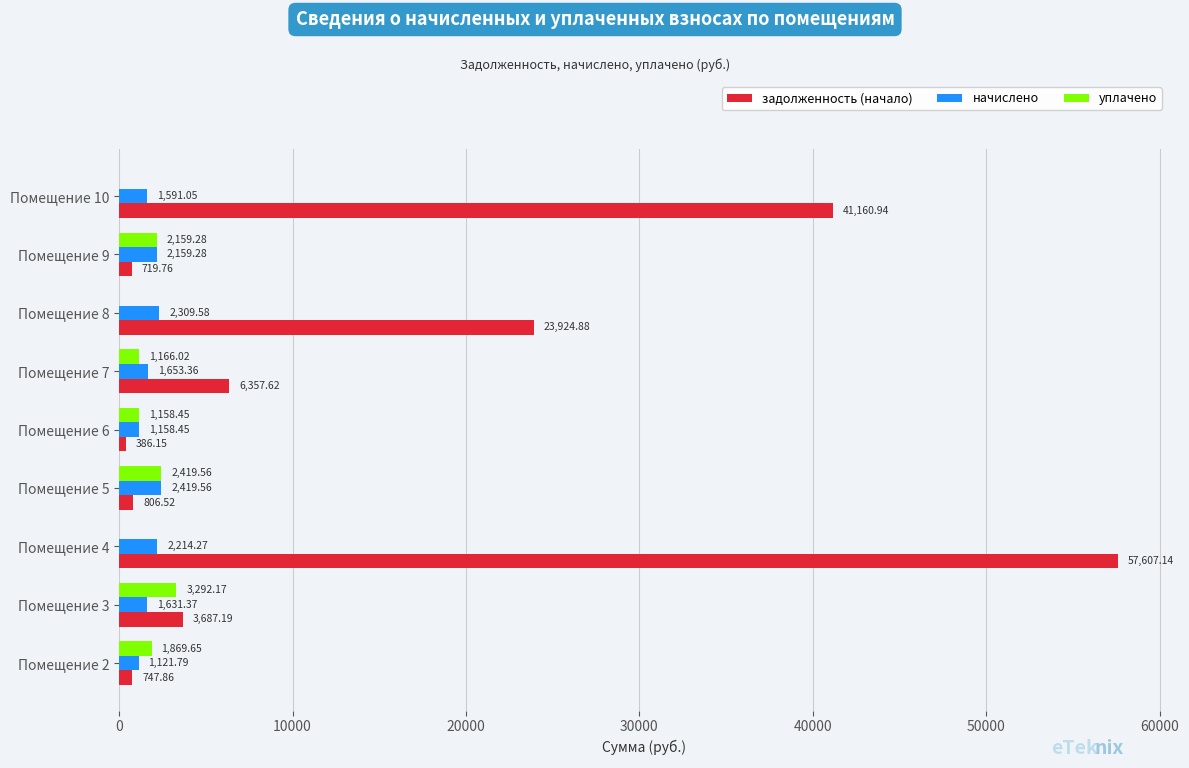

Between Помещение 3 and Помещение 7, which series saw the biggest shift?

задолженность (начало)